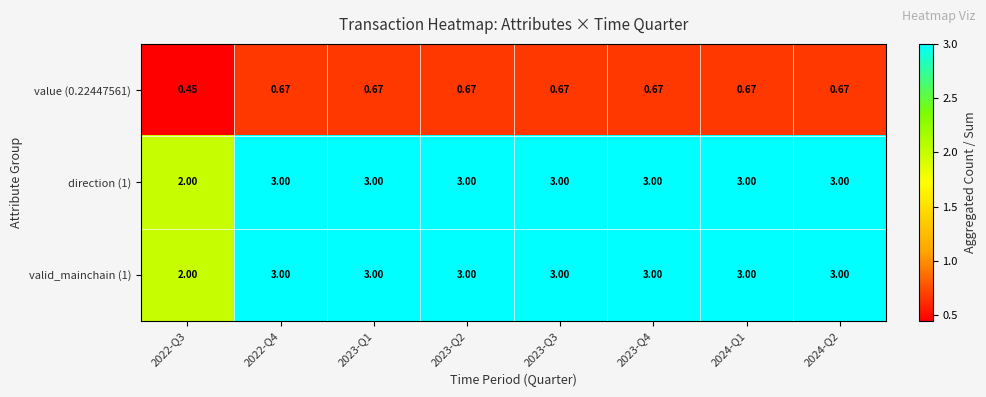

Is the value of valid_mainchain (1) at 2022-Q4 greater than the value of value (0.22447561) at 2022-Q3?

Yes